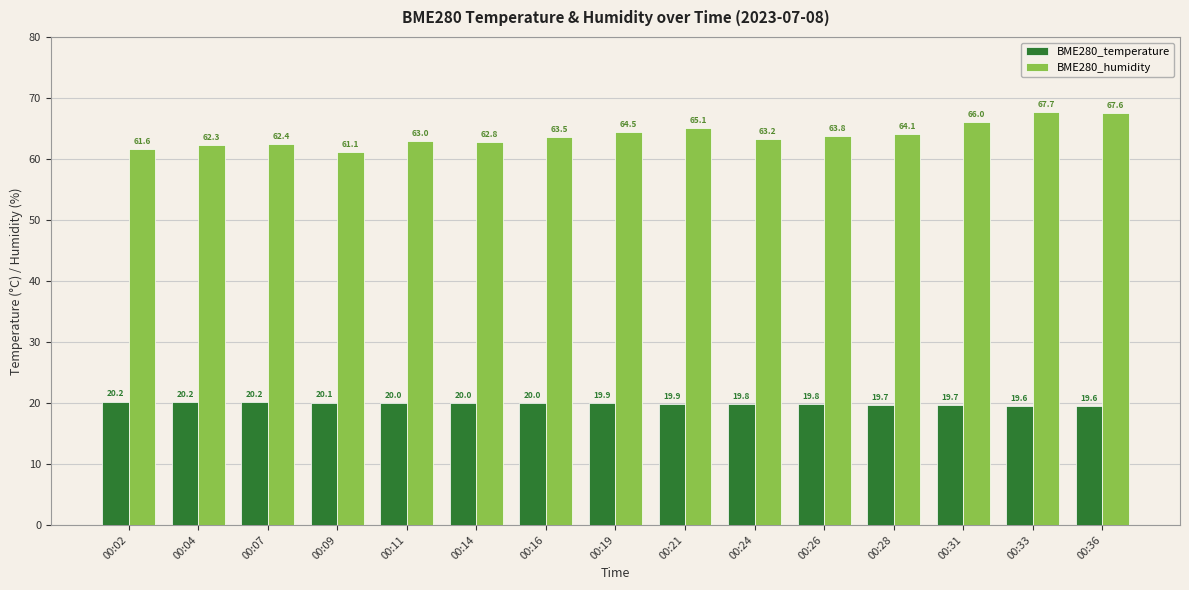

Does the chart contain any negative values?

No